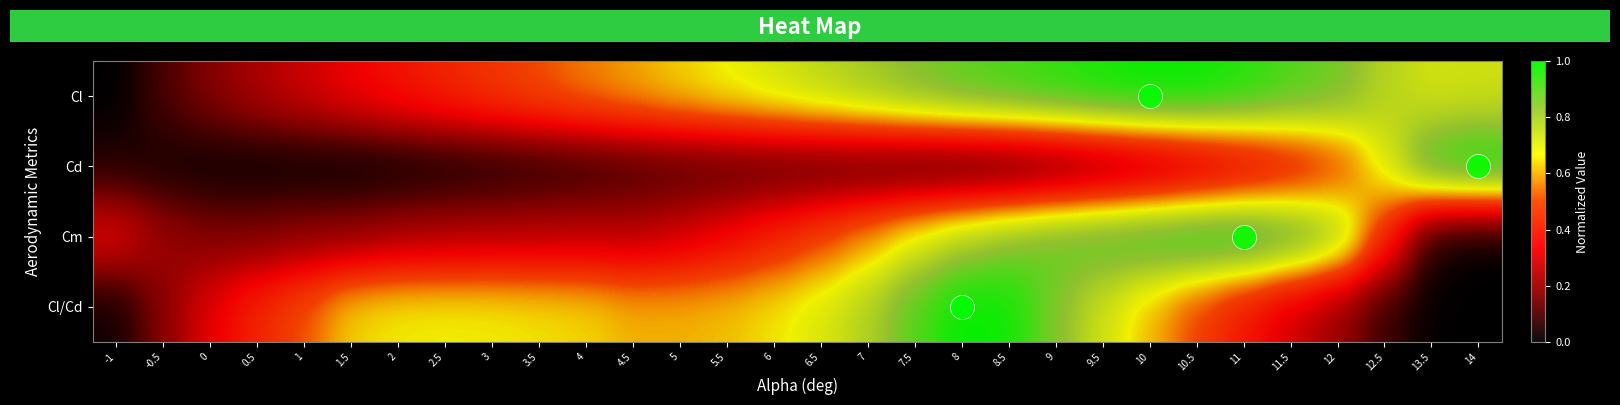

Reading left to right, list all the values displayed in this chart.

Cl: -1=0.0	-0.5=0.1	0=0.2	0.5=0.2	1=0.3	1.5=0.3	2=0.4	2.5=0.4	3=0.5	3.5=0.5	4=0.6	4.5=0.6	5=0.6	5.5=0.7	6=0.7	6.5=0.8	7=0.8	7.5=0.9	8=0.9	8.5=0.9	9=1.0	9.5=1.0	10=1.0	10.5=1.0	11=1.0	11.5=0.9	12=0.9	12.5=0.8	13.5=0.7	14=0.7
Cd: -1=0.0	-0.5=0.0	0=0.0	0.5=0.0	1=0.0	1.5=0.0	2=0.0	2.5=0.0	3=0.0	3.5=0.0	4=0.1	4.5=0.1	5=0.1	5.5=0.1	6=0.1	6.5=0.1	7=0.1	7.5=0.1	8=0.1	8.5=0.1	9=0.1	9.5=0.1	10=0.2	10.5=0.2	11=0.3	11.5=0.4	12=0.5	12.5=0.7	13.5=1.0	14=1.0
Cm: -1=0.3	-0.5=0.2	0=0.2	0.5=0.2	1=0.2	1.5=0.2	2=0.2	2.5=0.2	3=0.2	3.5=0.2	4=0.3	4.5=0.2	5=0.3	5.5=0.3	6=0.4	6.5=0.5	7=0.6	7.5=0.7	8=0.8	8.5=0.8	9=0.9	9.5=0.9	10=1.0	10.5=1.0	11=1.0	11.5=0.9	12=0.8	12.5=0.4	13.5=0.0	14=0.0
Cl/Cd: -1=0.0	-0.5=0.2	0=0.3	0.5=0.4	1=0.5	1.5=0.6	2=0.7	2.5=0.7	3=0.7	3.5=0.7	4=0.6	4.5=0.6	5=0.6	5.5=0.6	6=0.7	6.5=0.7	7=0.8	7.5=0.9	8=1.0	8.5=1.0	9=0.8	9.5=0.7	10=0.6	10.5=0.5	11=0.4	11.5=0.3	12=0.2	12.5=0.1	13.5=0.0	14=0.0